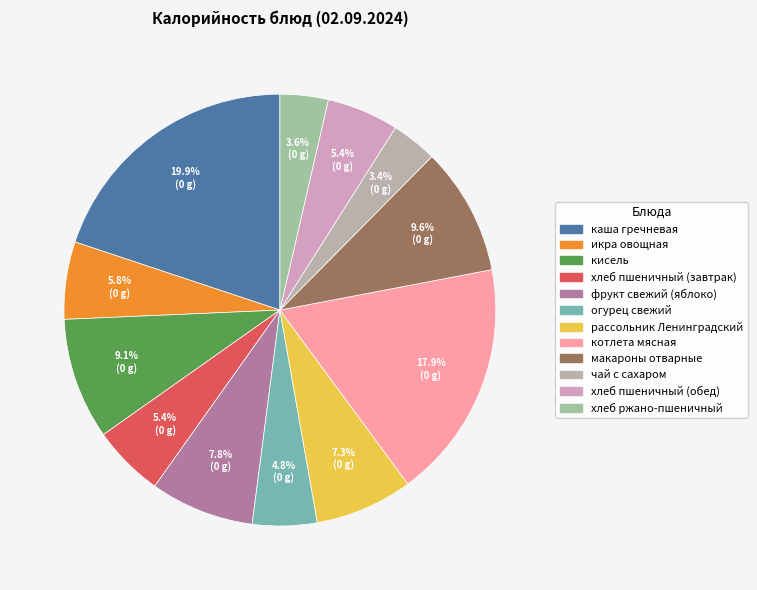

To the nearest percent, what is the combined percentage of хлеб пшеничный (завтрак) and рассольник Ленинградский?

13%